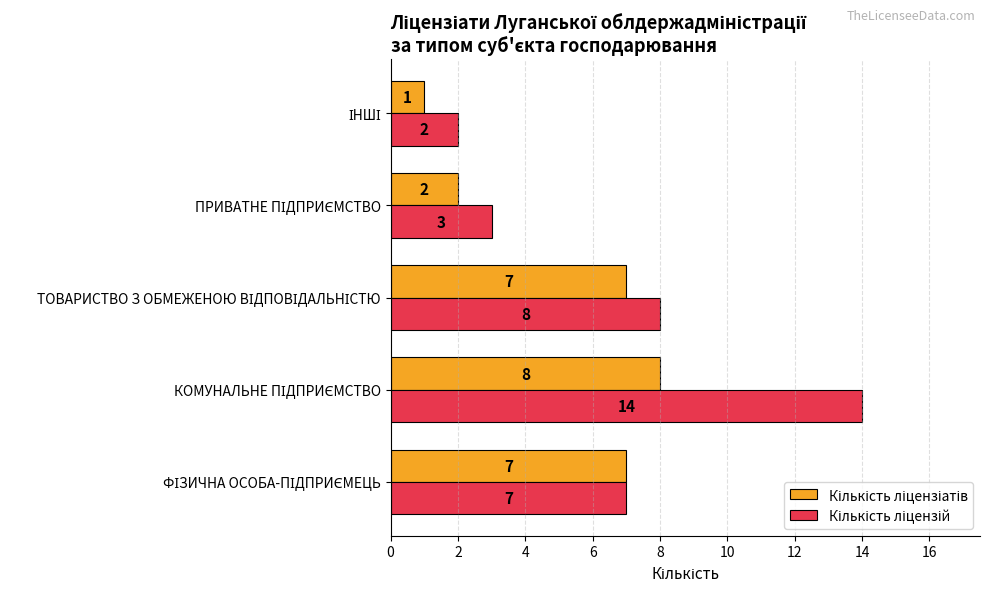

At how many categories does at least one series exceed 5?

3